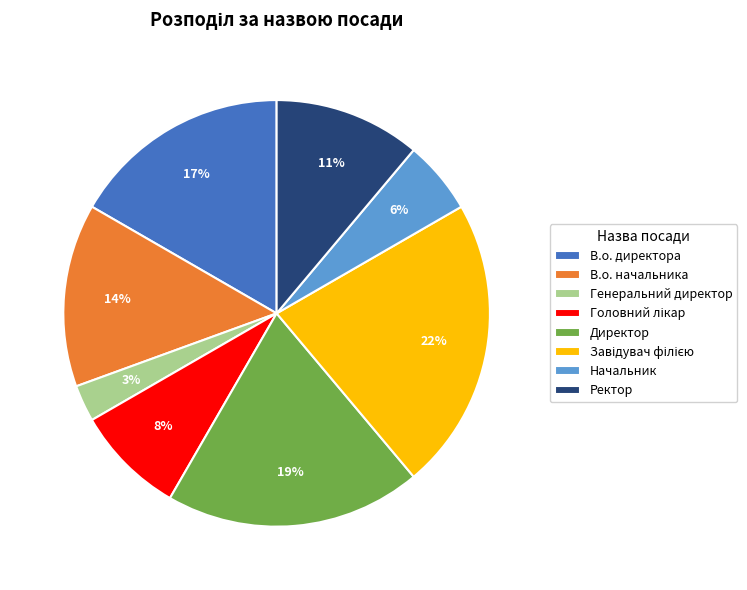

Is the sum of Директор and В.о. директора greater than half?

No